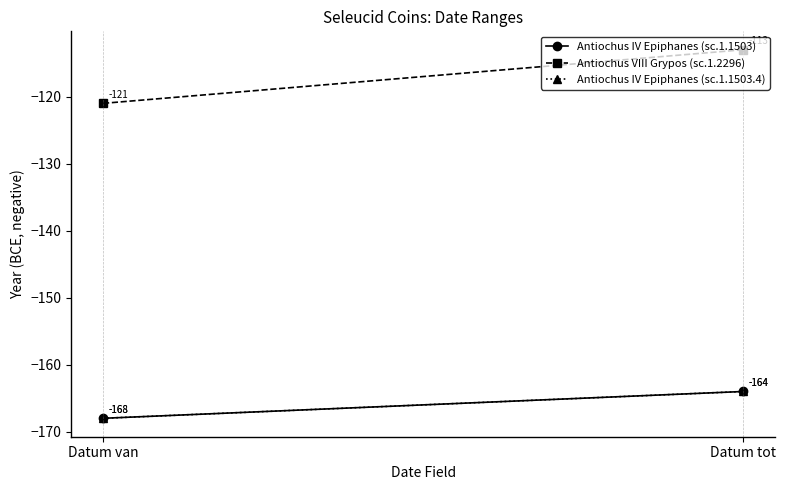

How many distinct data groups are displayed?

3